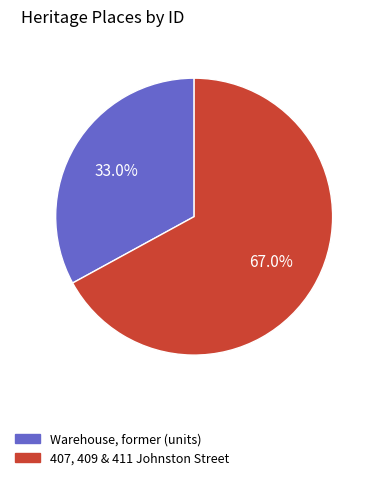

Does any single category account for the majority?

Yes